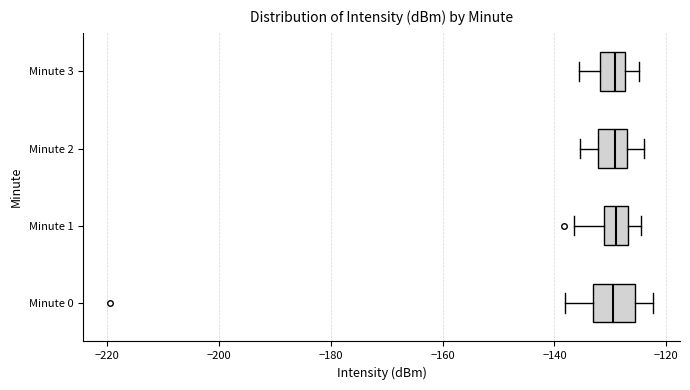

Reading bottom to top, transcribe this box plot: for each box, give where its median line is, the range the box spans, and where its two whiskers end, as read against the x-axis. The values are not printed on the chart, so give them approximately, as read against the axis.

Minute 0: median -130, box -134 to -126, whiskers -138 to -122
Minute 1: median -128, box -132 to -126, whiskers -136 to -124
Minute 2: median -130, box -132 to -128, whiskers -136 to -124
Minute 3: median -130, box -132 to -128, whiskers -136 to -124